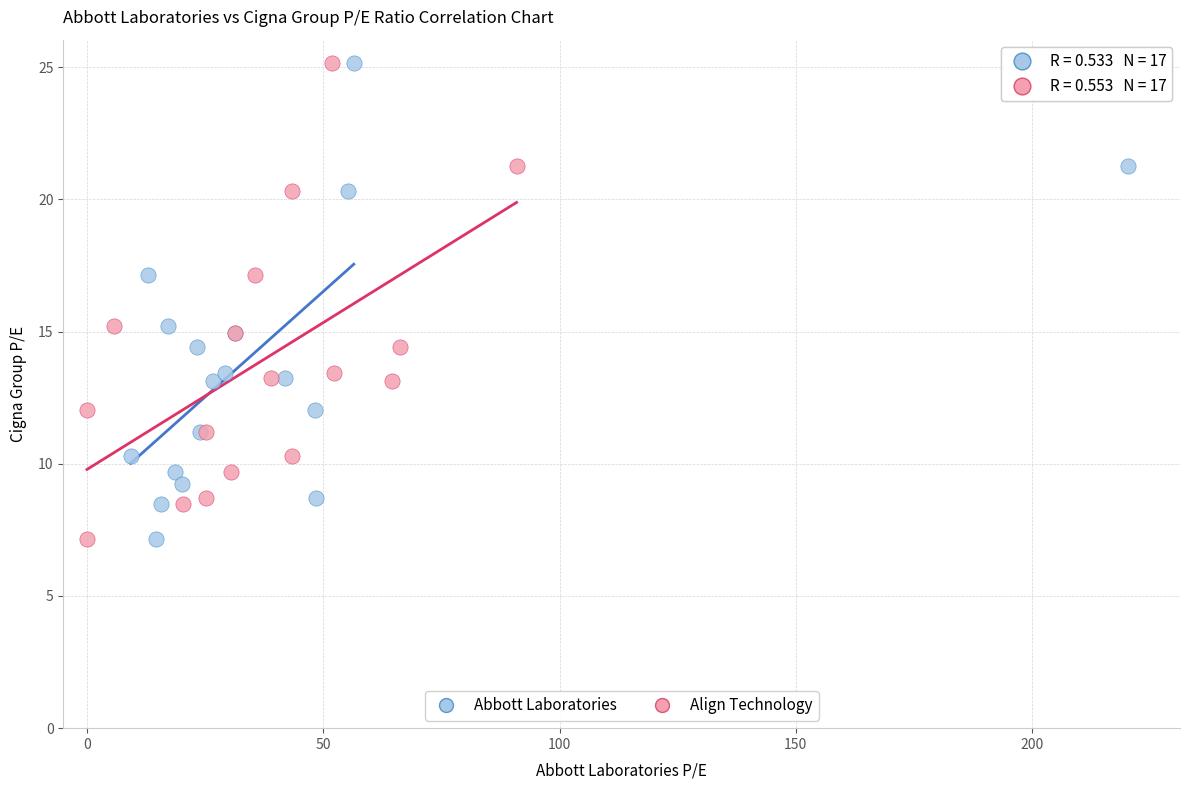

What are all the series names shown in the legend?

Abbott Laboratories, Align Technology